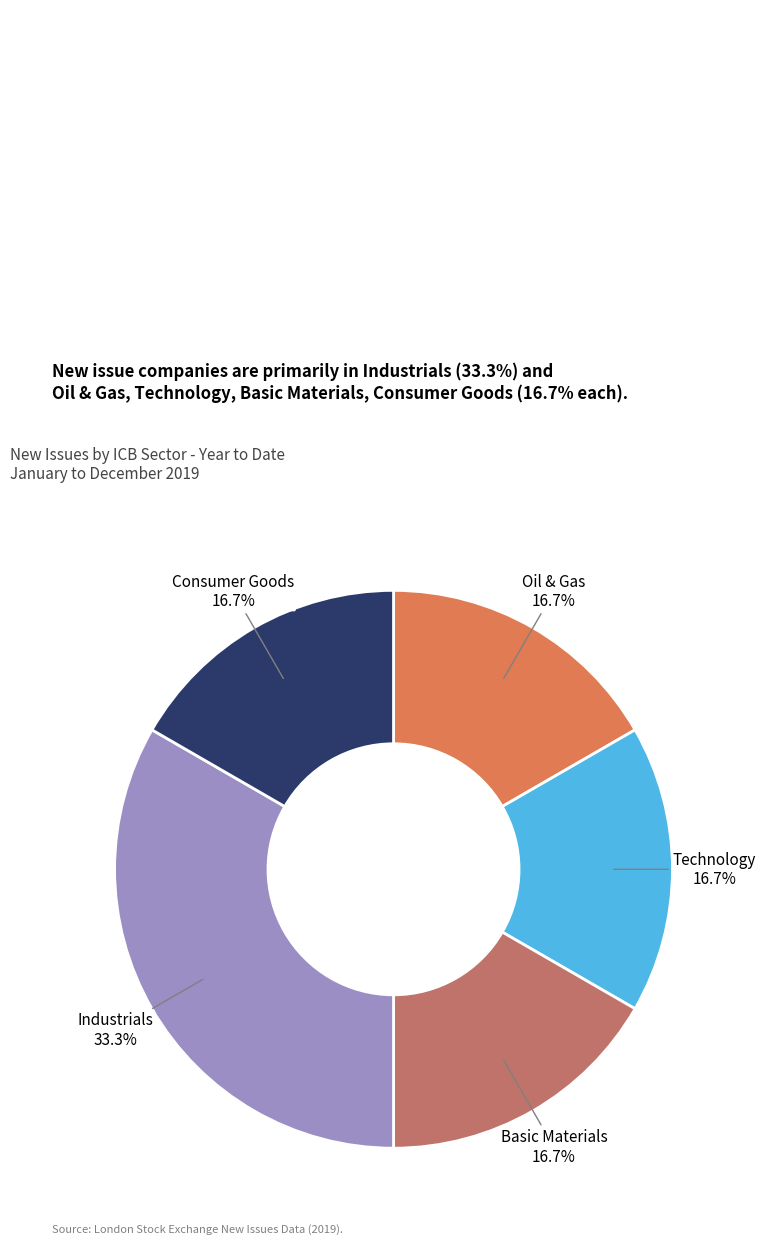

The Basic Materials slice represents 9% of the pie. True or false?

False